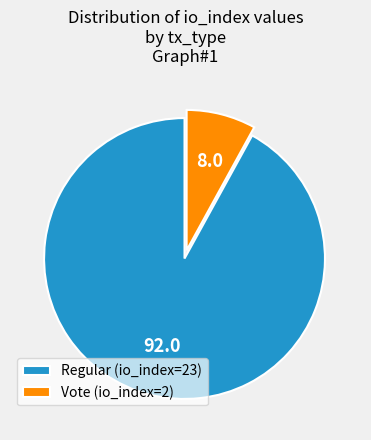

Between Regular (io_index=23) and Vote (io_index=2), which is larger?

Regular (io_index=23)